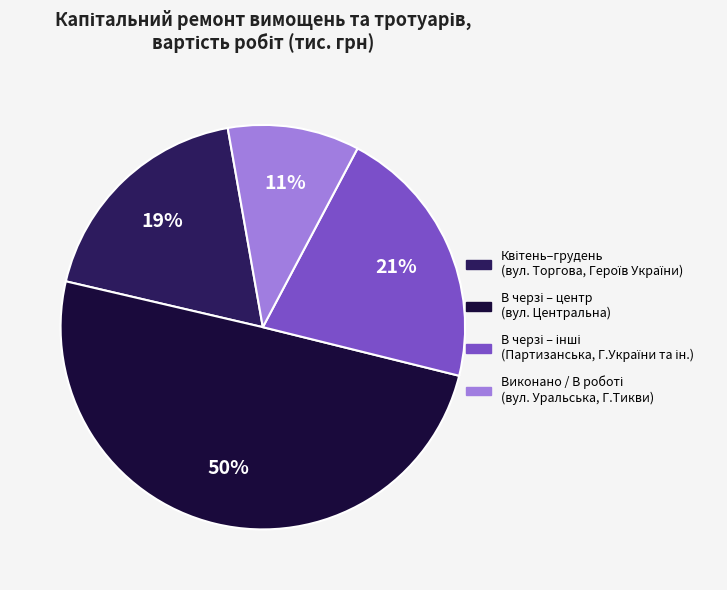

How many slices are in this pie chart?

4